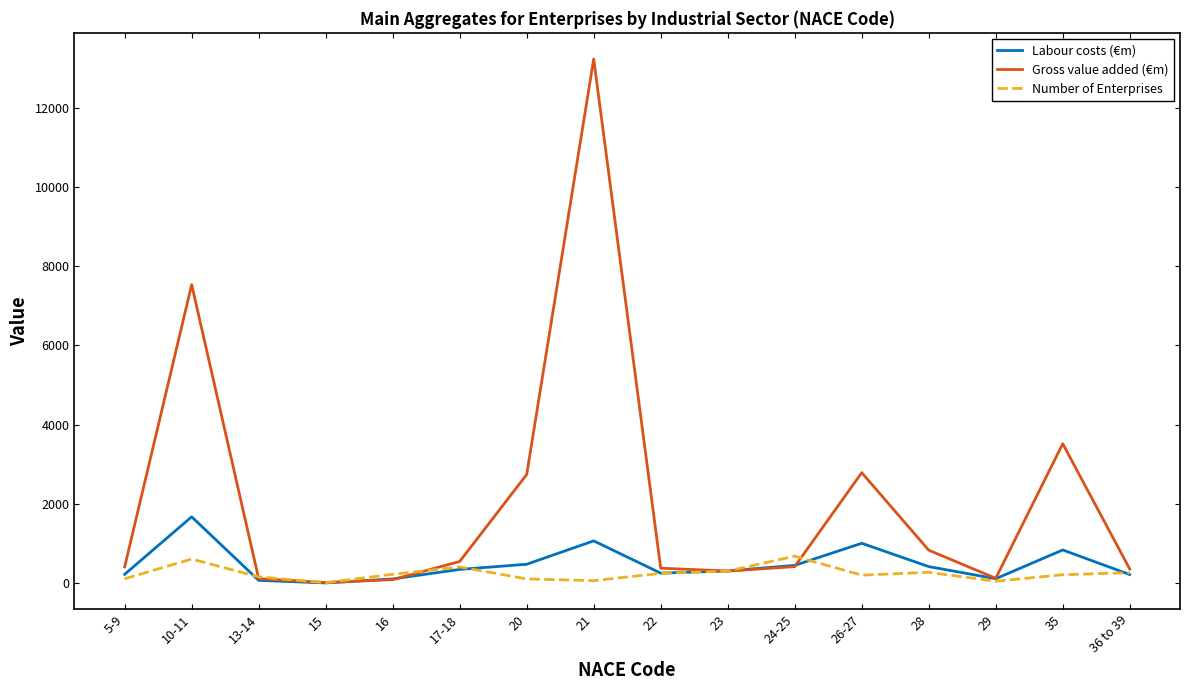

Is the value of Number of Enterprises at 21 greater than the value of Labour costs (€m) at 35?

No